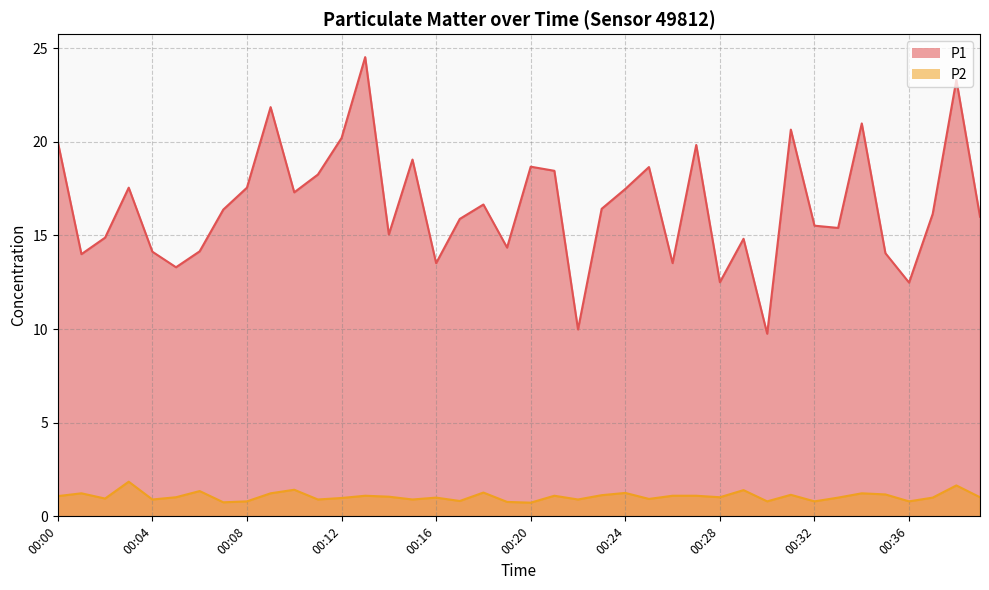

True or false: P1 and P2 intersect in this chart.

False